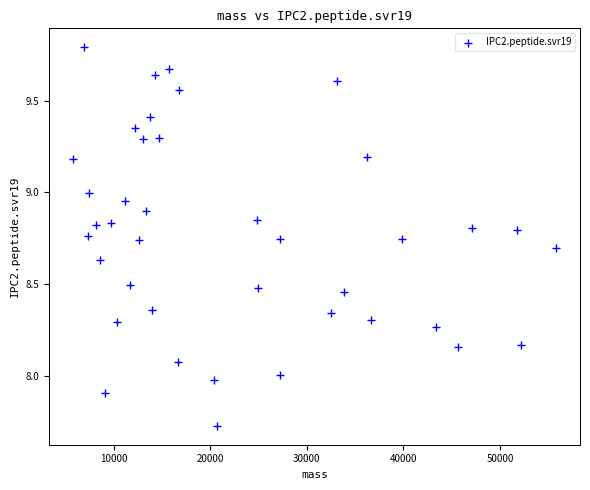

What is the range of X values (max minus min)?

50018.1